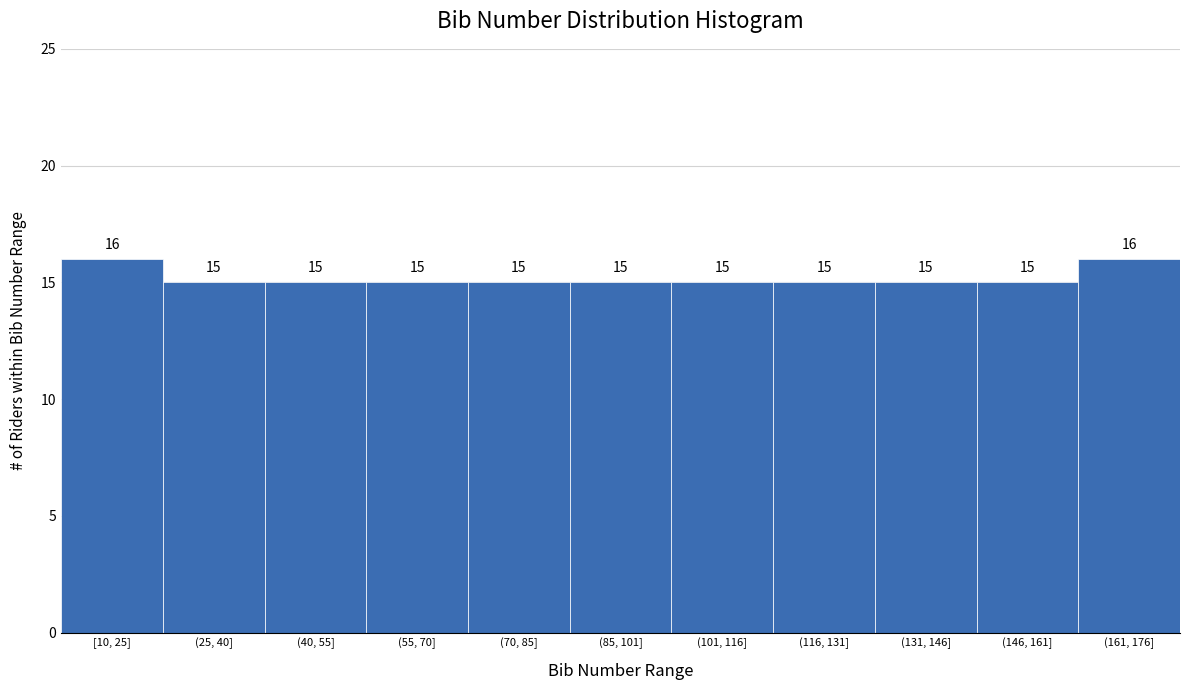

Reading left to right, list all the values displayed in this chart.

[10, 25]=16	(25, 40]=15	(40, 55]=15	(55, 70]=15	(70, 85]=15	(85, 101]=15	(101, 116]=15	(116, 131]=15	(131, 146]=15	(146, 161]=15	(161, 176]=16